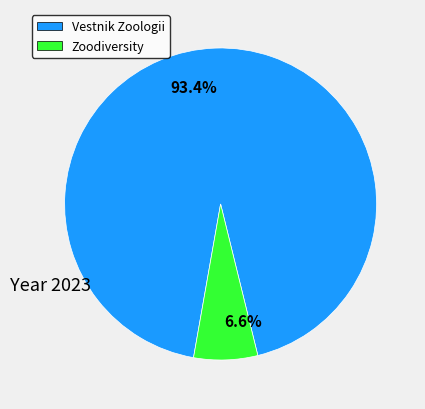

How many segments does this pie chart have?

2